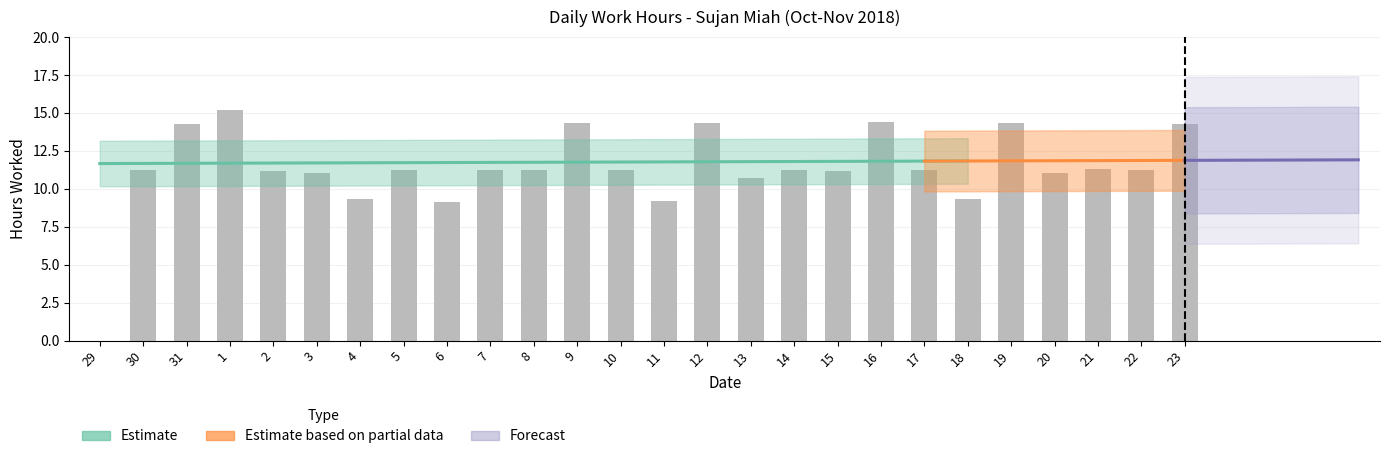

What value does the data have at 21?

11.3